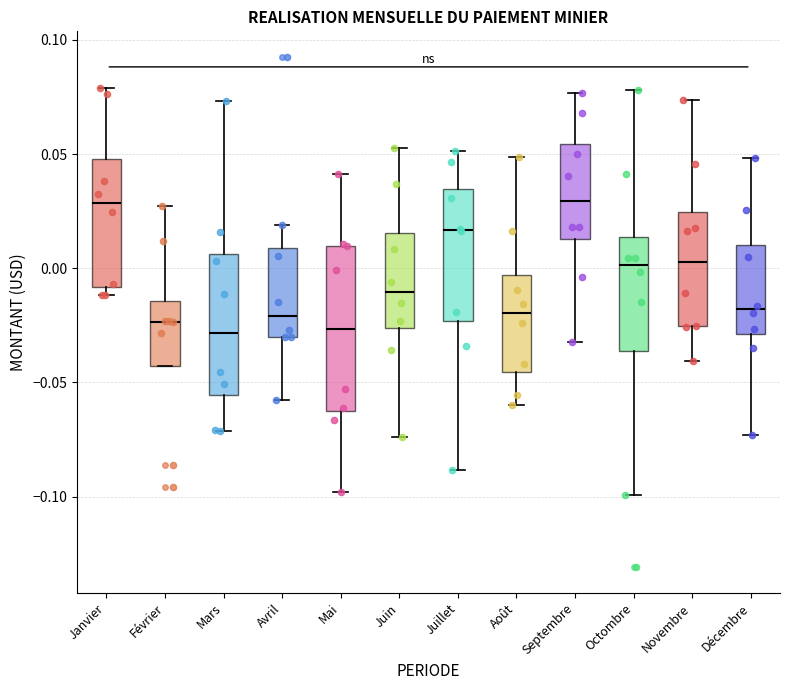

Reading left to right, transcribe this box plot: for each box, give where its median line is, the range the box spans, and where its two whiskers end, as read against the y-axis. The values are not printed on the chart, so give them approximately, as read against the axis.

Janvier: median 0.030, box -0.010 to 0.050, whiskers -0.010 (just below the box's lower edge) to 0.080
Février: median -0.025, box -0.045 to -0.015, whiskers -0.045 to 0.025
Mars: median -0.030, box -0.055 to 0.005, whiskers -0.070 to 0.075
Avril: median -0.020, box -0.030 to 0.010, whiskers -0.060 to 0.020
Mai: median -0.025, box -0.060 to 0.010, whiskers -0.100 to 0.040
Juin: median -0.010, box -0.025 to 0.015, whiskers -0.075 to 0.055
Juillet: median 0.015, box -0.025 to 0.035, whiskers -0.090 to 0.050
Août: median -0.020, box -0.045 to -0.005, whiskers -0.060 to 0.050
Septembre: median 0.030, box 0.015 to 0.055, whiskers -0.030 to 0.075
Octombre: median 0.000, box -0.035 to 0.015, whiskers -0.100 to 0.080
Novembre: median 0.005, box -0.025 to 0.025, whiskers -0.040 to 0.075
Décembre: median -0.020, box -0.030 to 0.010, whiskers -0.075 to 0.050